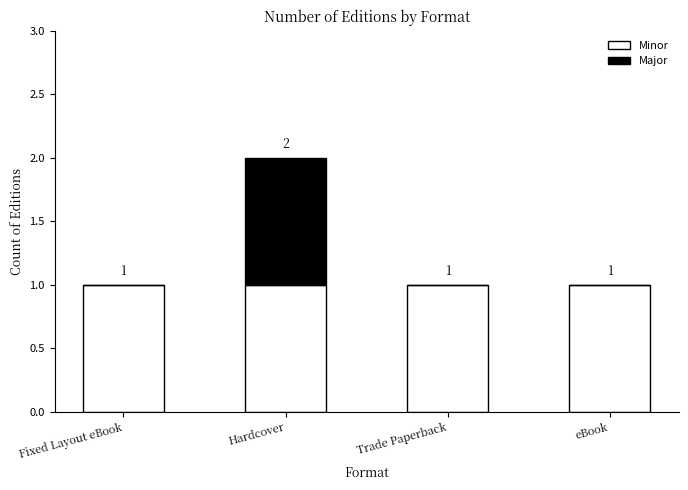

How many data points does each series have?

4